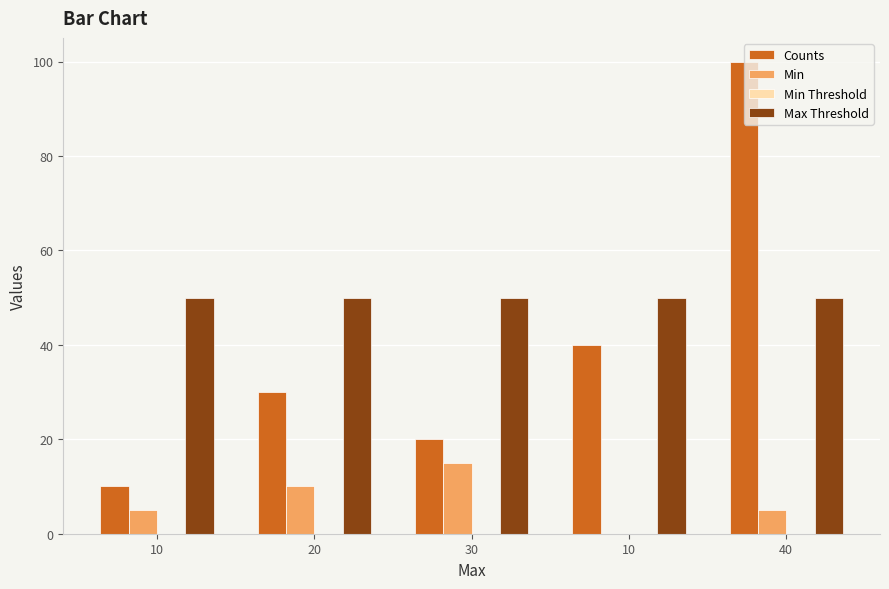

Does the chart contain stacked bars?

No